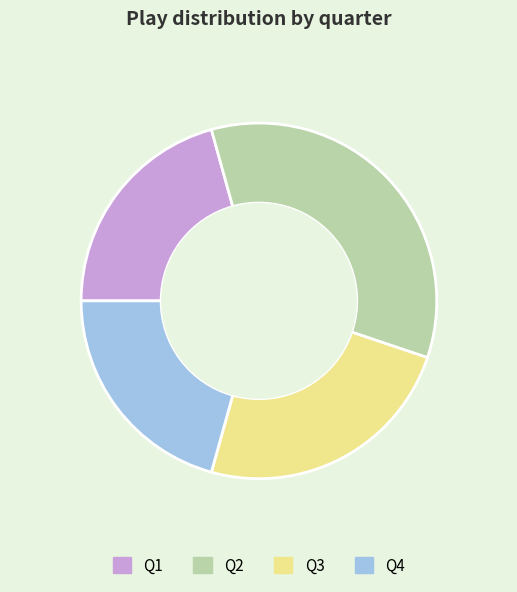

Does any single category account for the majority?

No